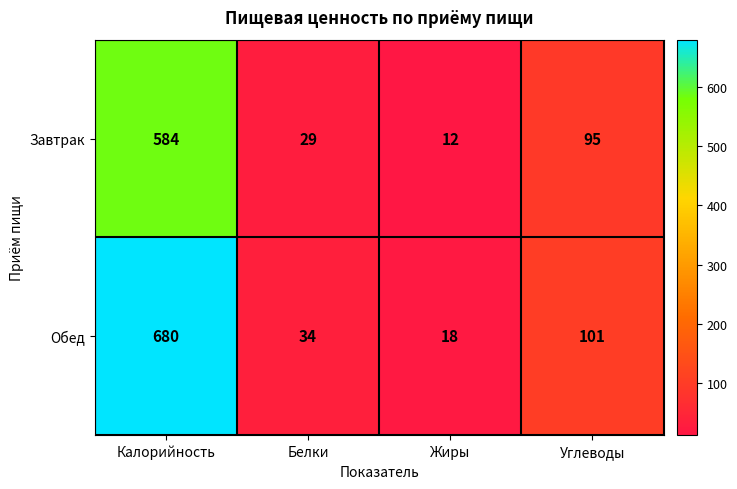

How many distinct data groups are displayed?

2